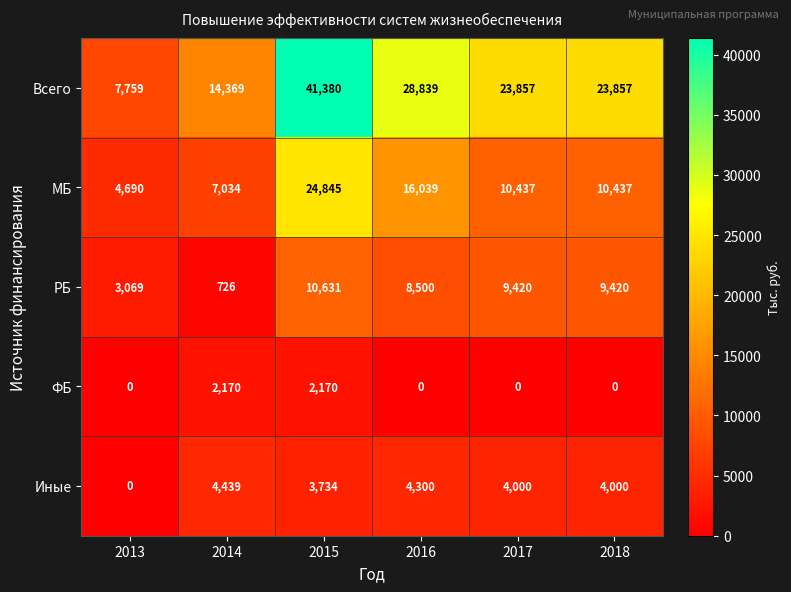

What is the maximum value shown in the chart?

41380